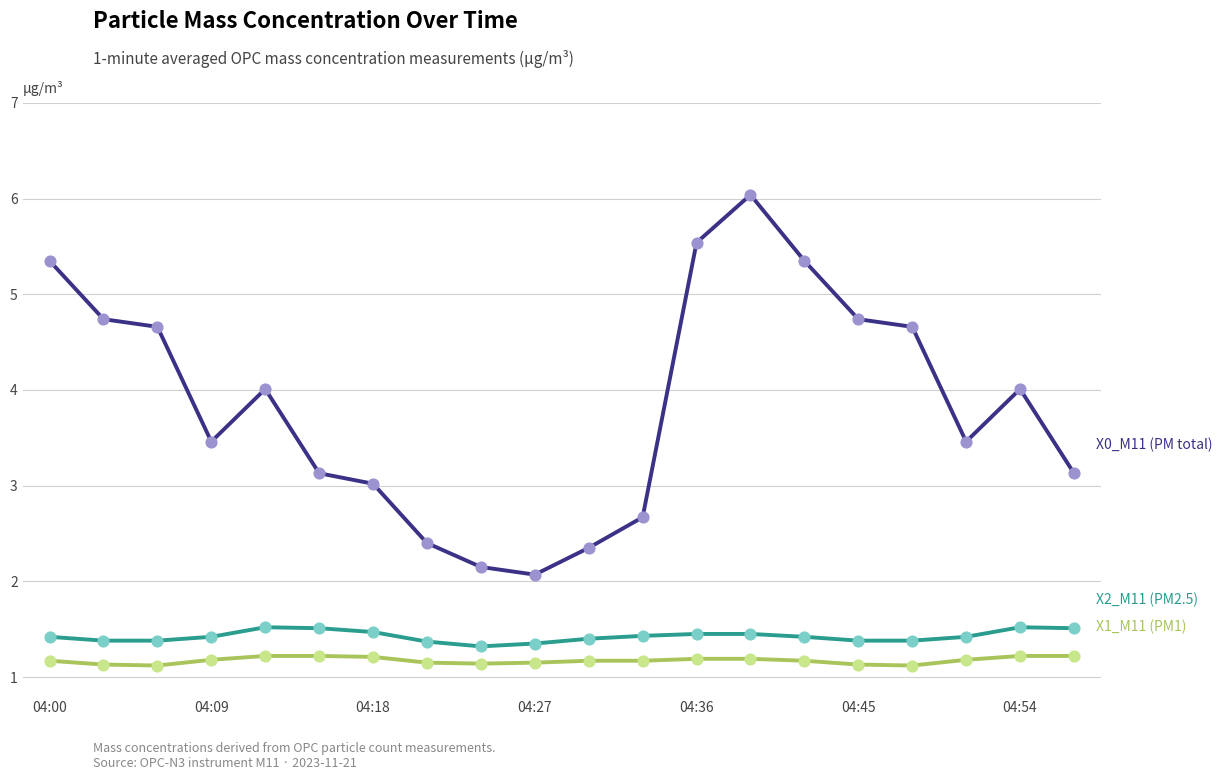

What is the smallest value displayed?

1.1